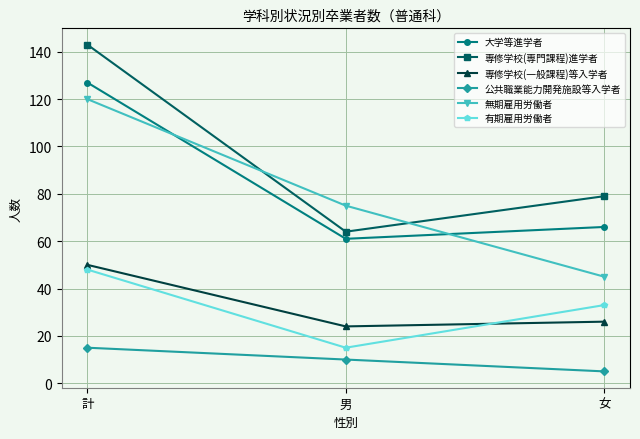

Where does the 専修学校(専門課程)進学者 series first go above 79?

計